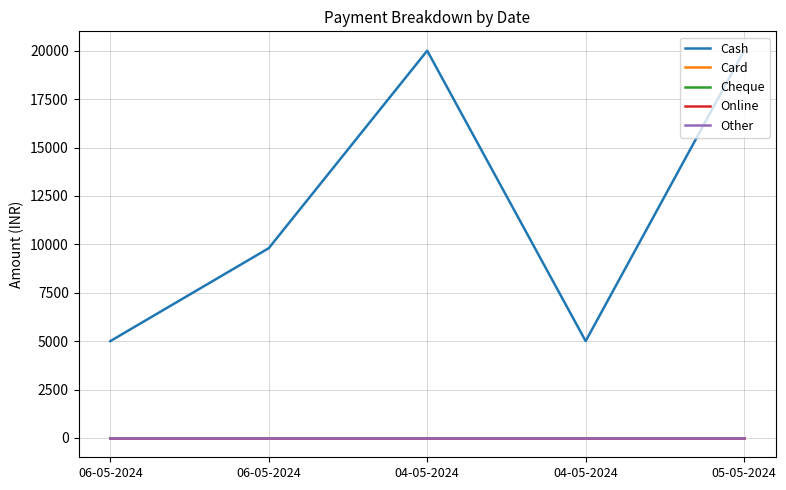

At how many categories does at least one series exceed 15660?

2